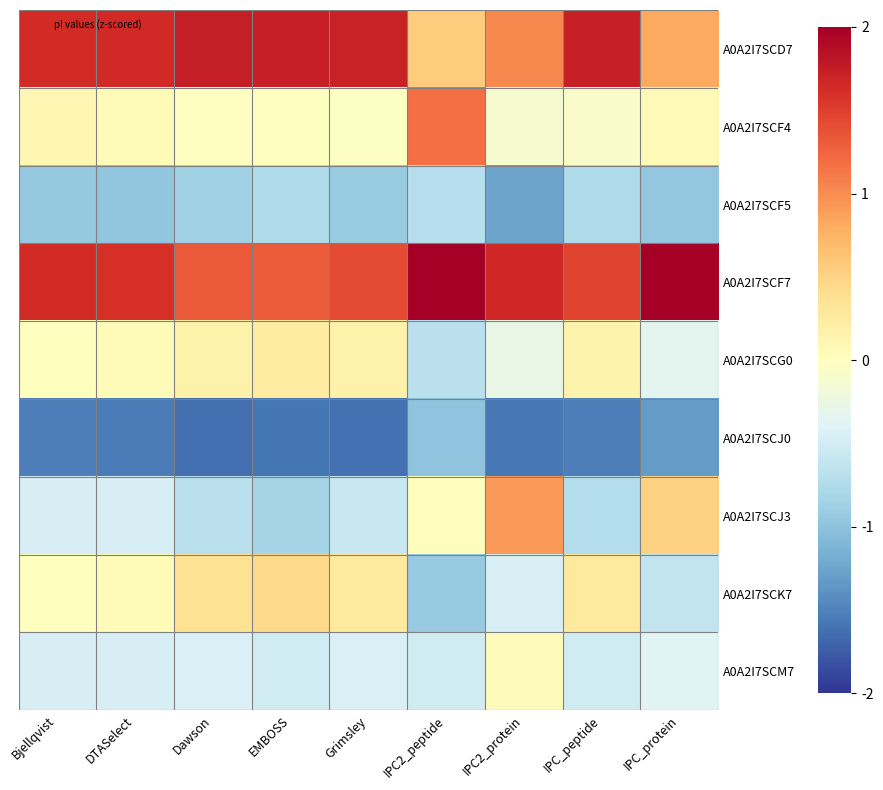

What is the smallest value displayed?

-1.6